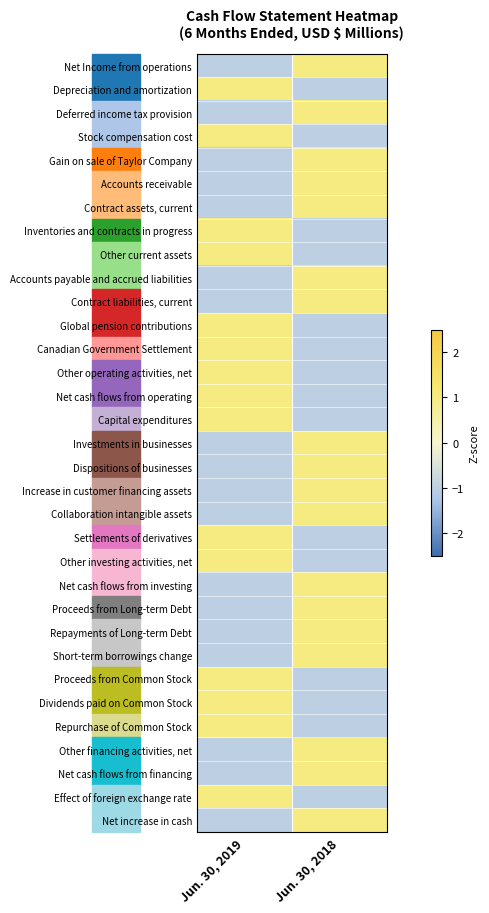

Which label corresponds to the largest value in the chart?

Jun. 30, 2018